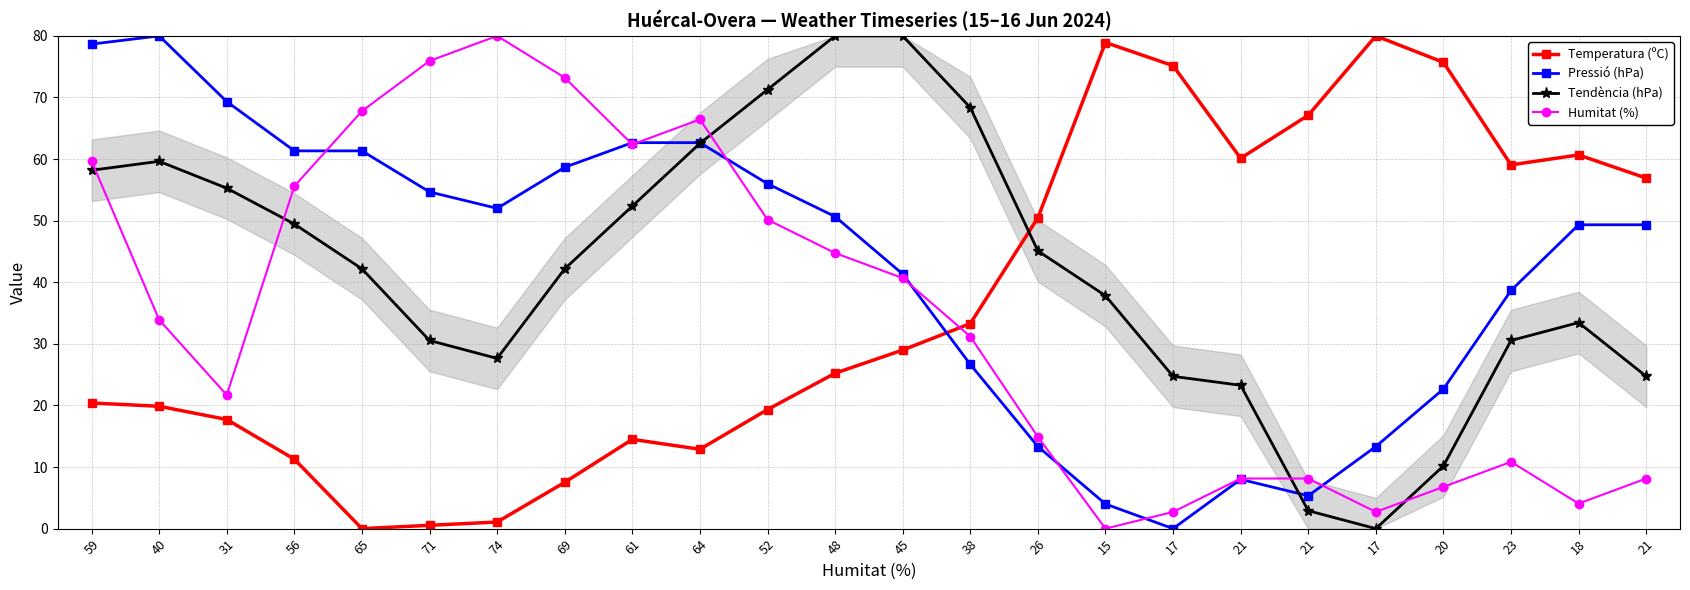

How many interior local valleys does the Temperatura (ºC) series have?

4